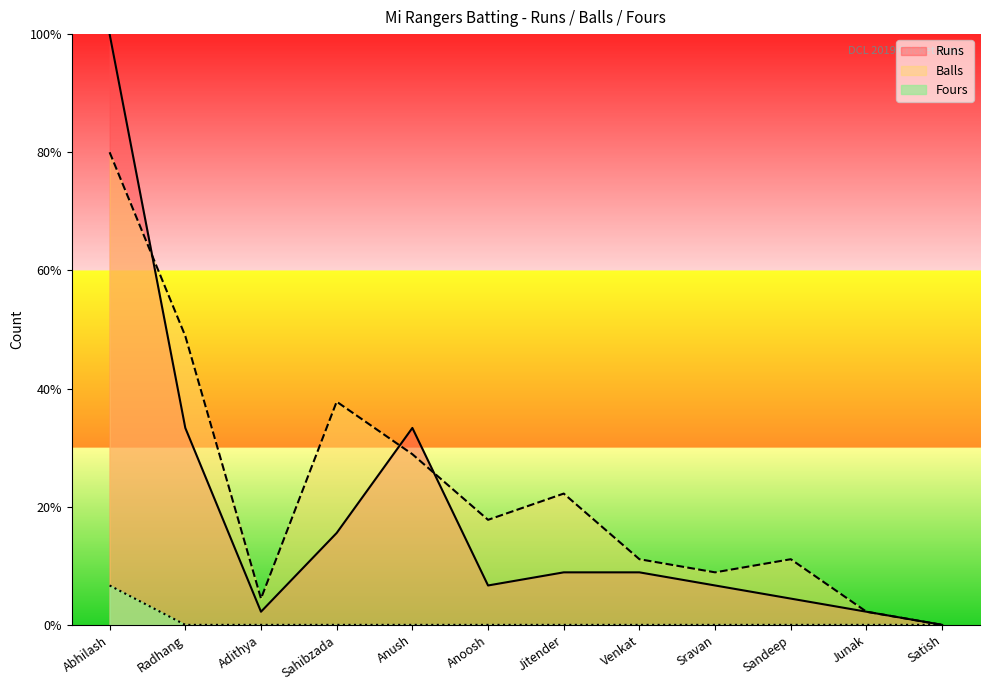

Rank the series by their maximum value, from lowest to highest.

Fours, Balls, Runs